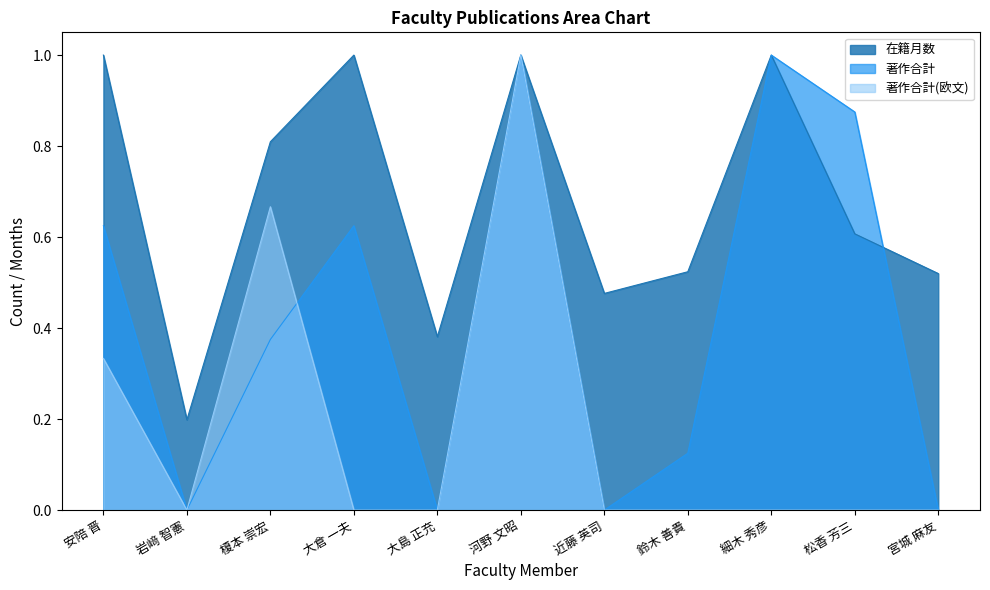

Which category has the highest value in the 著作合計(欧文) series?

河野 文昭